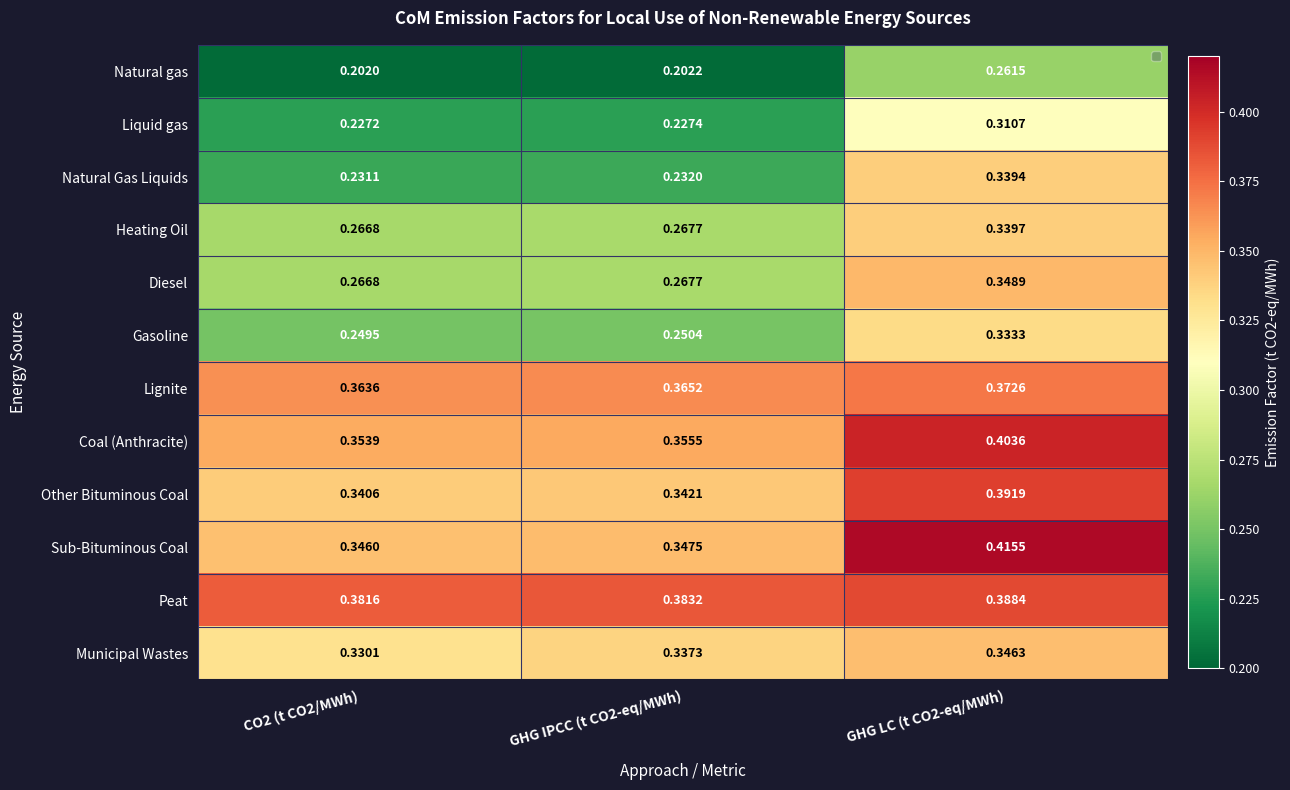

At which category is the sum across all series the highest?

GHG LC (t CO2-eq/MWh)